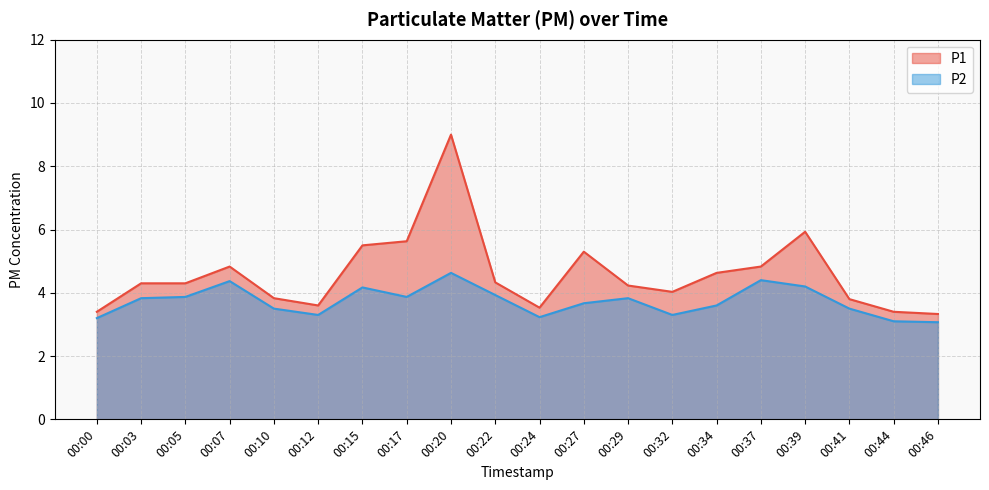

What is the value of the P2 point at the 12th from the left?

3.7